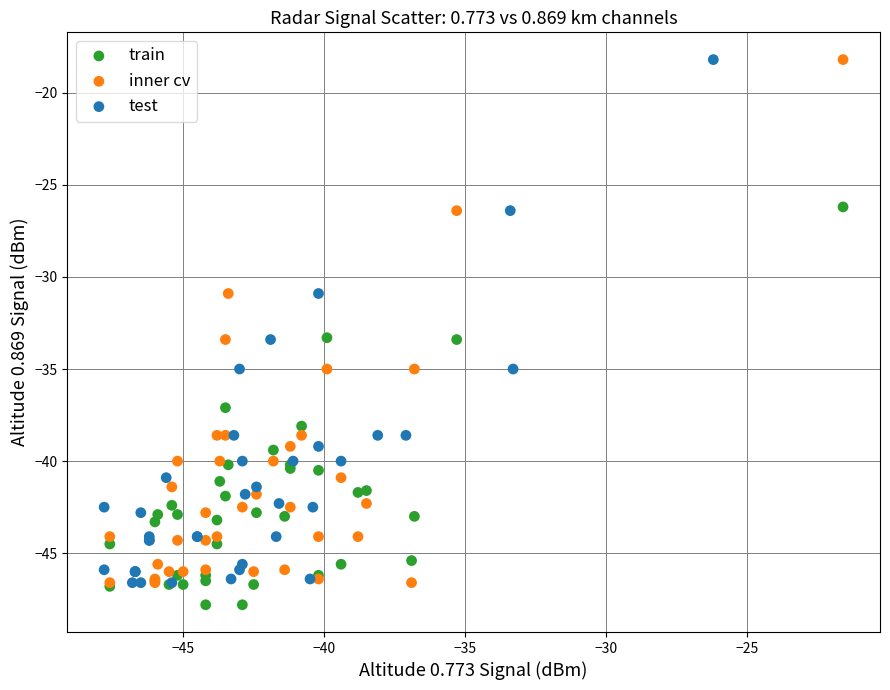

What are all the series names shown in the legend?

train, inner cv, test